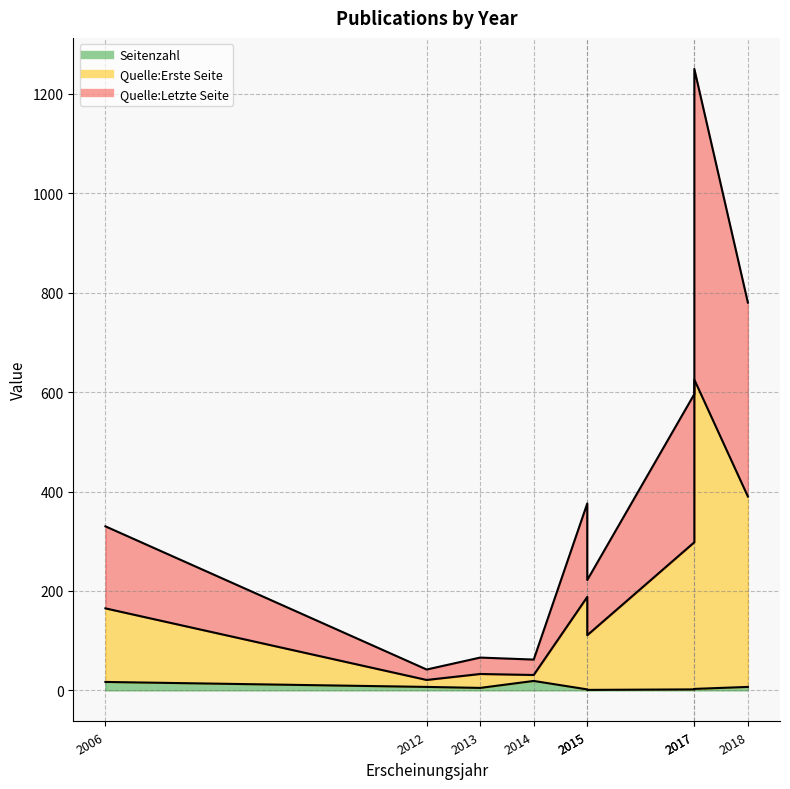

How many distinct data groups are displayed?

3